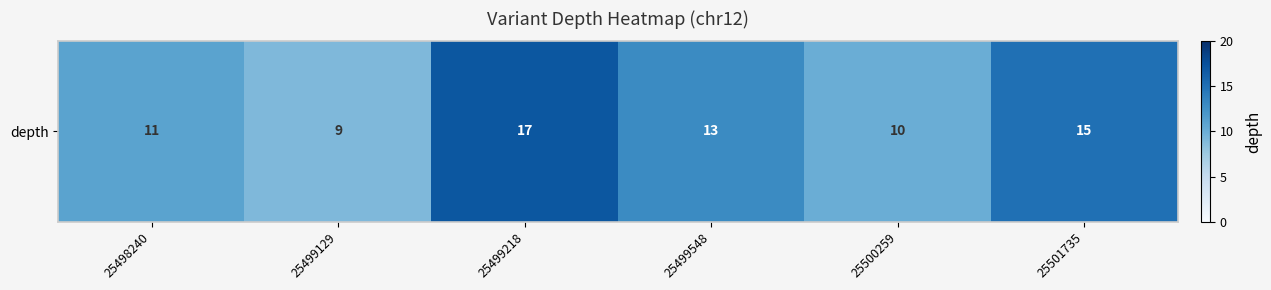

What is the ratio of the value at 25498240 to the value at 25499548?

0.8